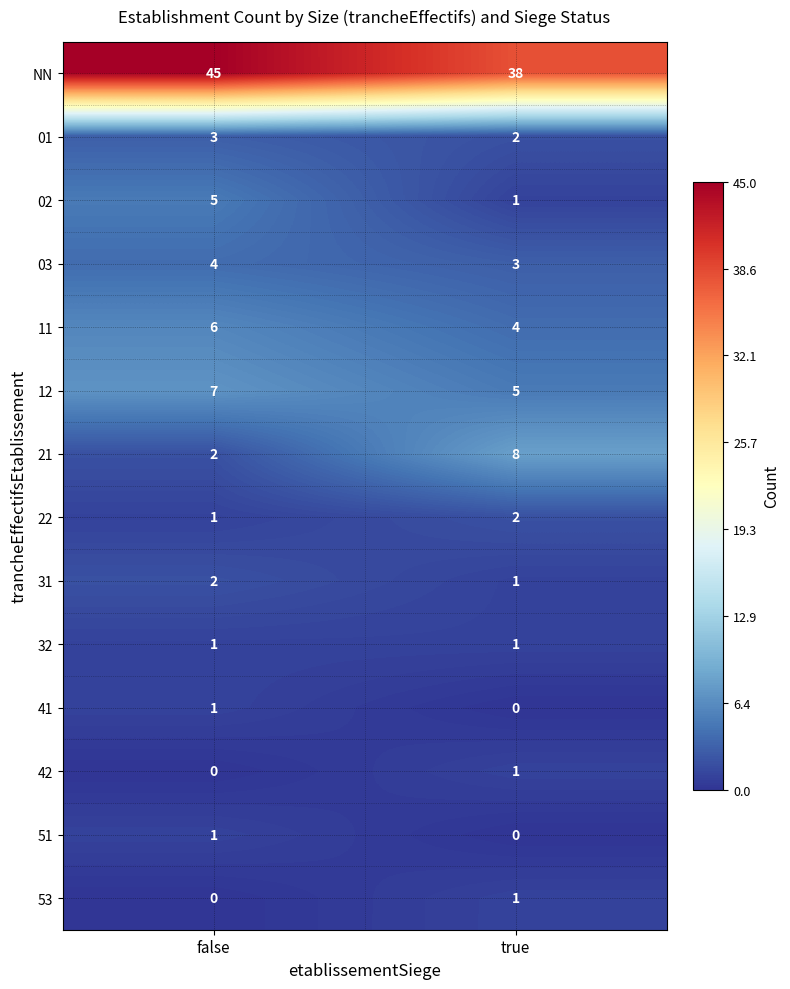

What is the difference between the highest and lowest values at false?

45